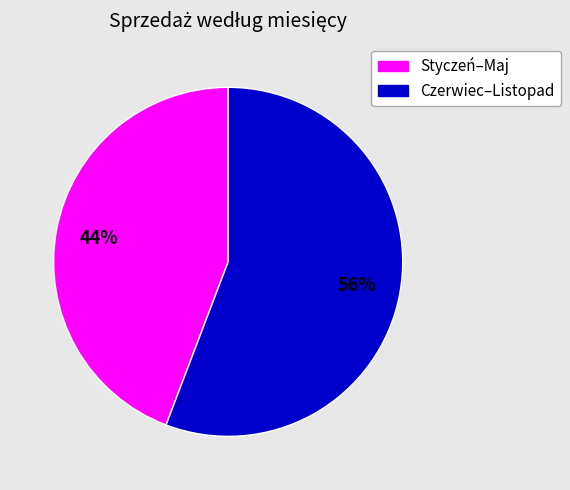

To the nearest percent, what is the difference between the largest and smallest slice percentages?

12%